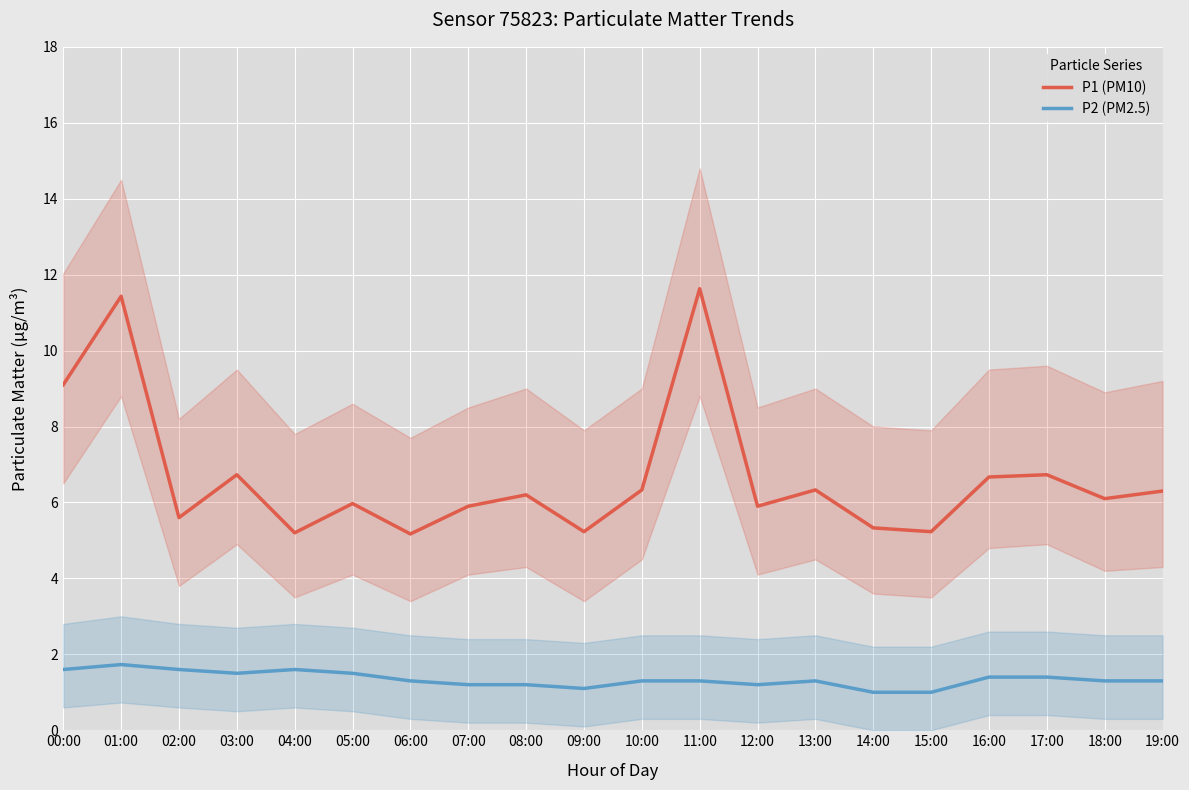

Reading right to left, what are all the values shown in this chart?

P1 (PM10): 6.3	6.1	6.7	6.7	5.2	5.3	6.3	5.9	11.6	6.3	5.2	6.2	5.9	5.2	6.0	5.2	6.7	5.6	11.4	9.1
P2 (PM2.5): 1.3	1.3	1.4	1.4	1.0	1.0	1.3	1.2	1.3	1.3	1.1	1.2	1.2	1.3	1.5	1.6	1.5	1.6	1.7	1.6